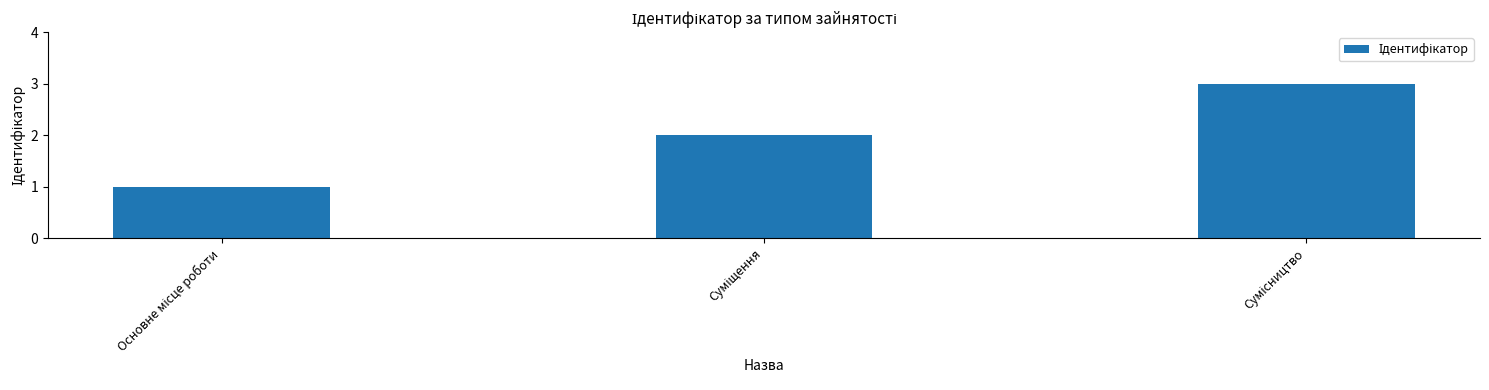

What is the greatest value displayed?

3